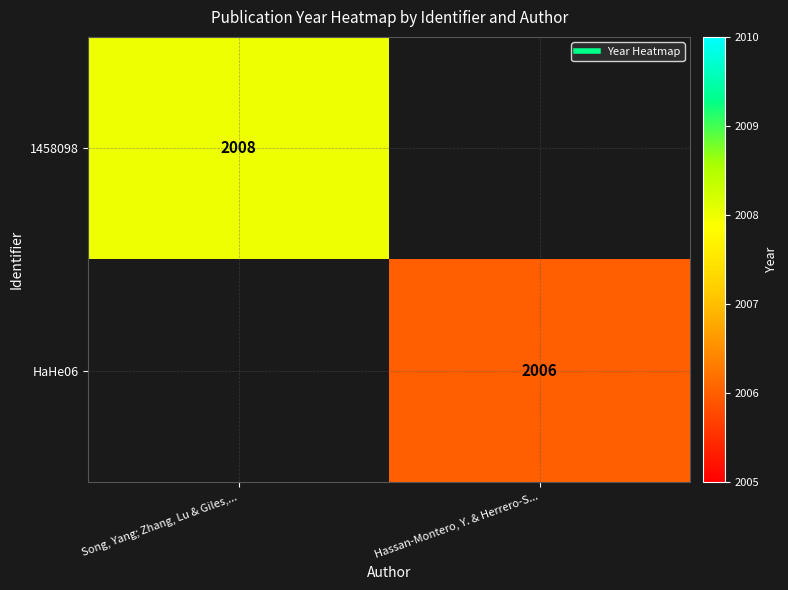

What is the maximum value shown in the chart?

2008.0